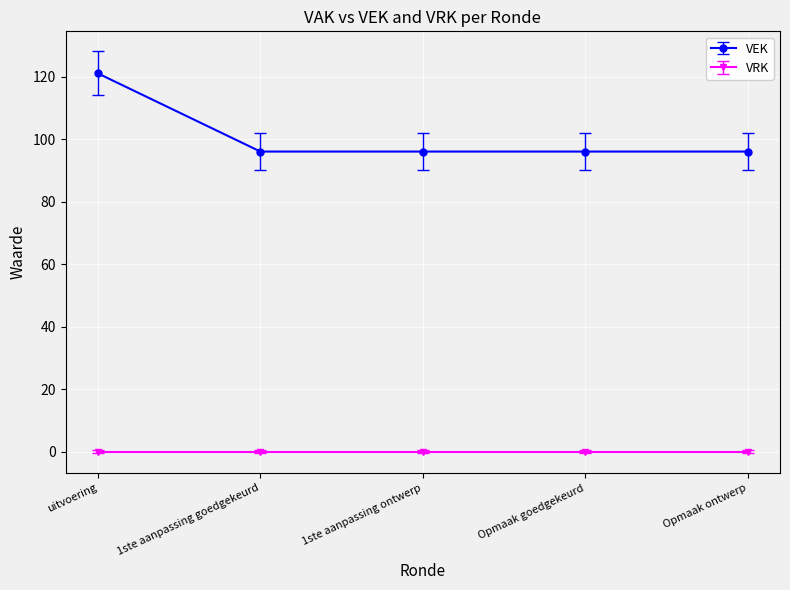

Reading left to right, list all the values displayed in this chart.

VEK: 121	96	96	96	96
VRK: 0	0	0	0	0